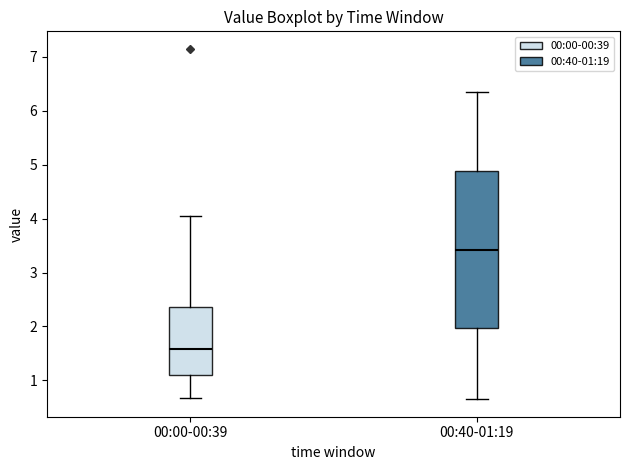

Reading left to right, read every box against the y-axis: the position of its median line, the range the box covers, and the ends of its whiskers. The values are not printed on the chart, so give them approximately, as read against the axis.

00:00-00:39: median 1.6, box 1.1 to 2.4, whiskers 0.7 to 4.1
00:40-01:19: median 3.4, box 2.0 to 4.9, whiskers 0.7 to 6.4